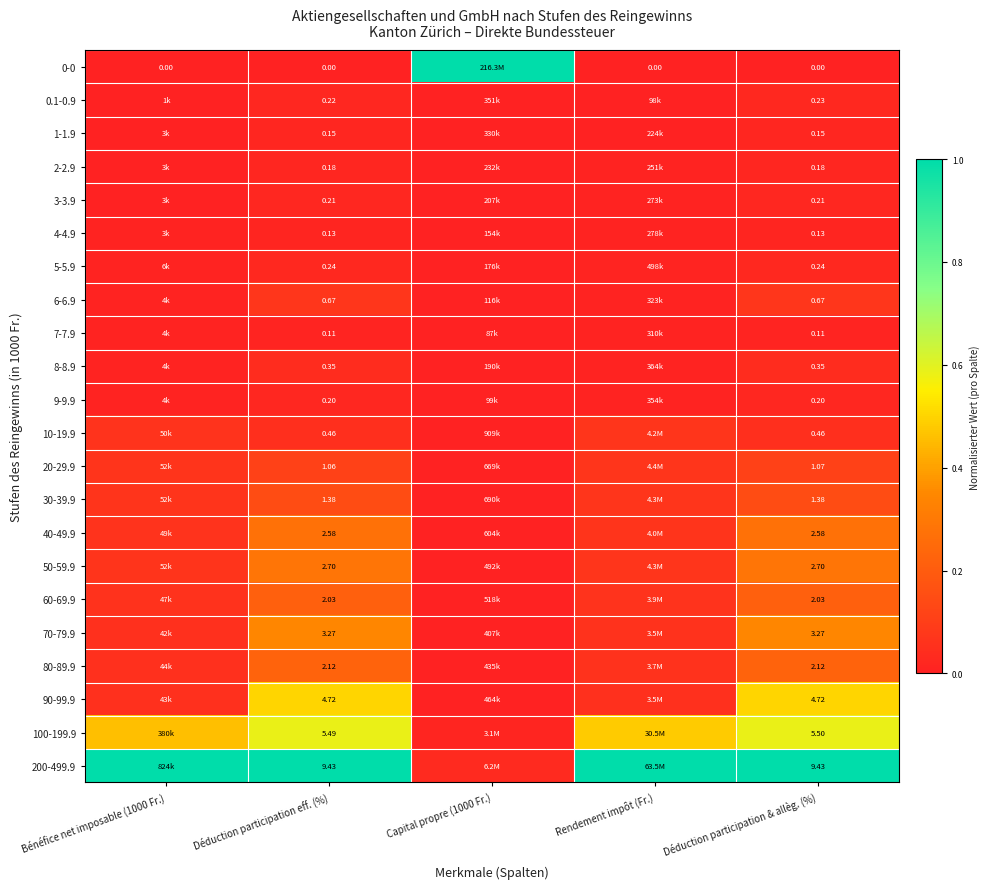

List the labels in order of 5-5.9 value, largest first.

Déduction participation eff. (%), Déduction participation & allèg. (%), Rendement impôt (Fr.), Bénéfice net imposable (1000 Fr.), Capital propre (1000 Fr.)